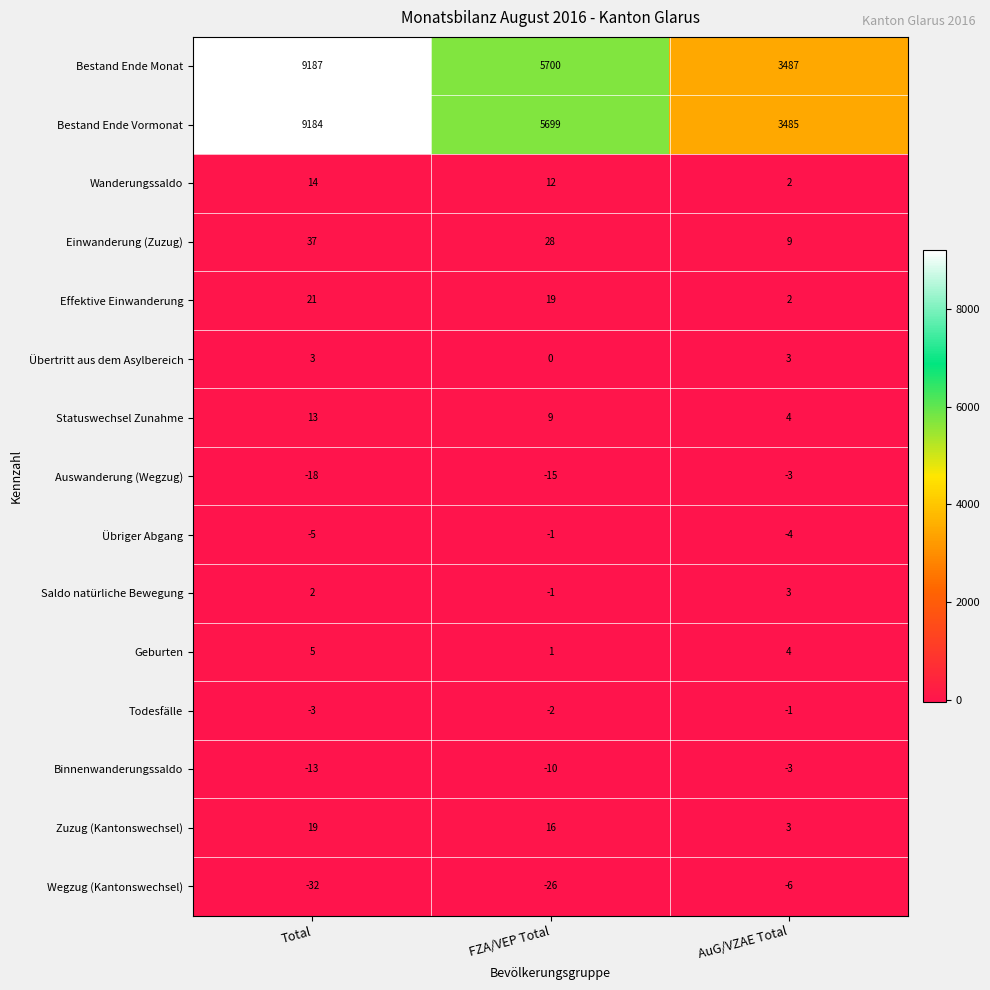

At which category is the sum across all series the highest?

Total